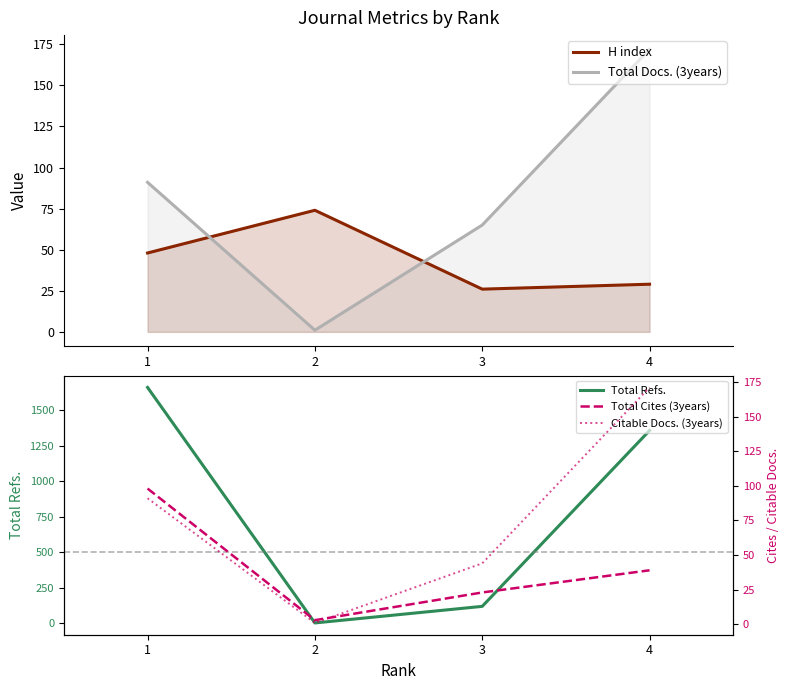

True or false: H index has a value of 42 at 4.

False